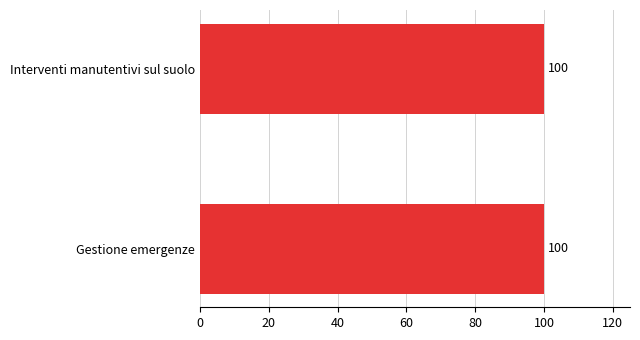

List the labels in order of RISULTATO_% value, largest first.

Gestione emergenze, Interventi manutentivi sul suolo